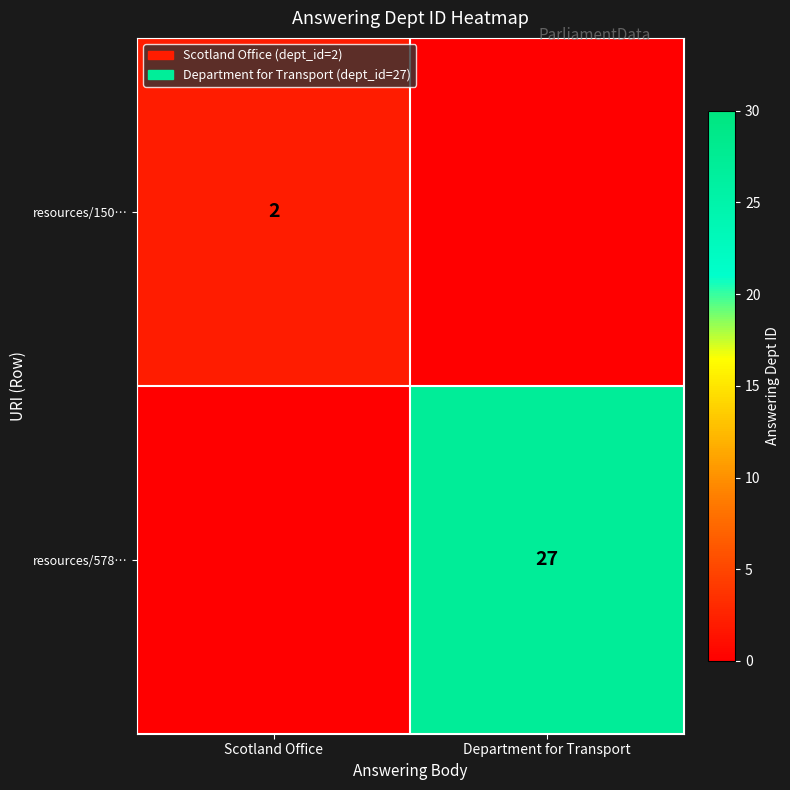

The resources/150… series shows 1 at Scotland Office. True or false?

False